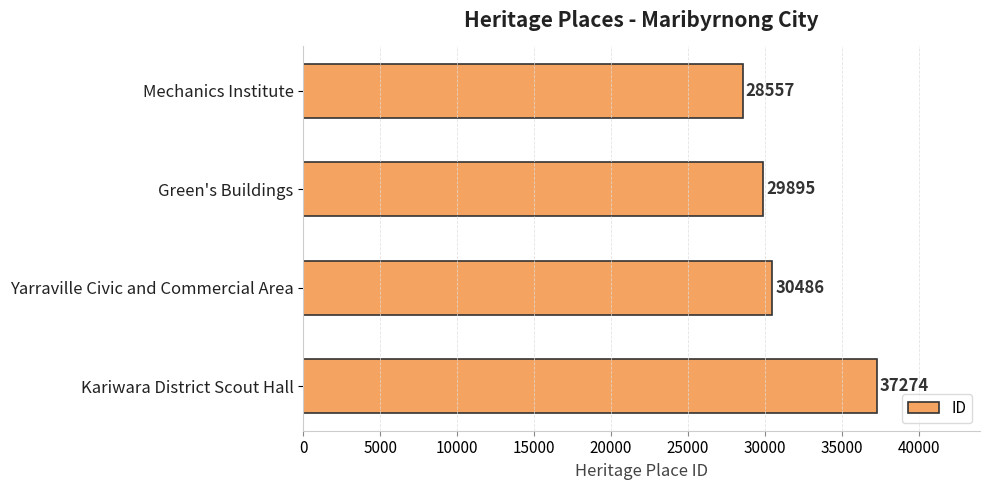

Rank the categories by value from highest to lowest.

Kariwara District Scout Hall, Yarraville Civic and Commercial Area, Green's Buildings, Mechanics Institute